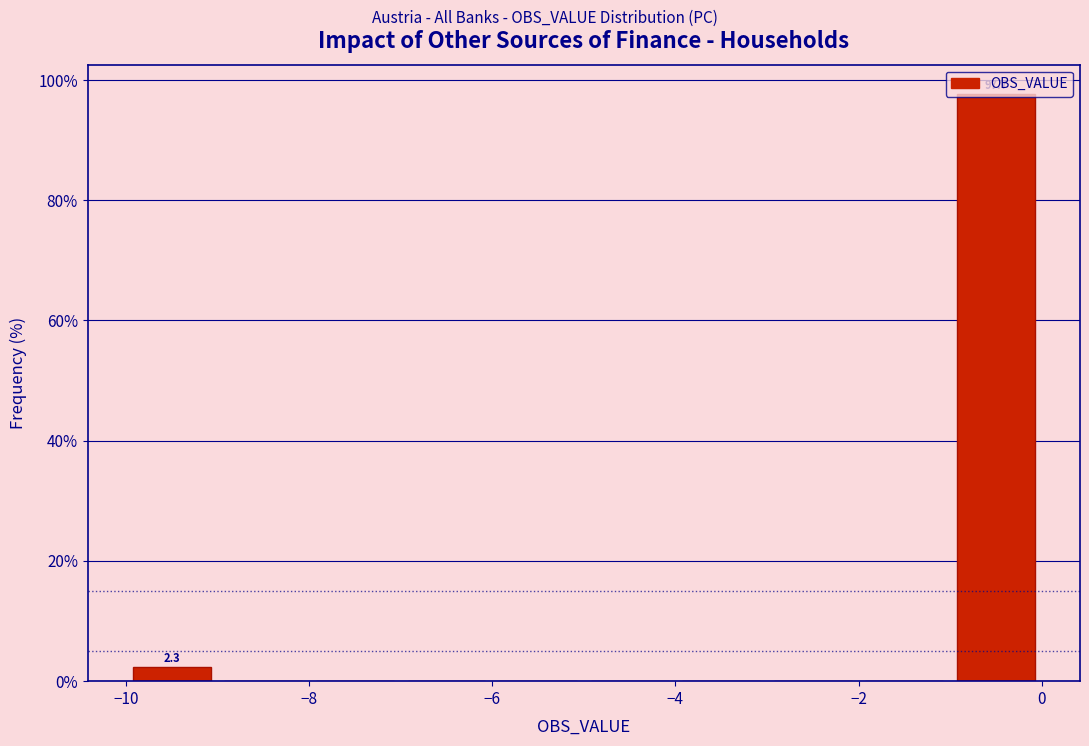

Which range on the x-axis has the tallest bar?

-1 to 0